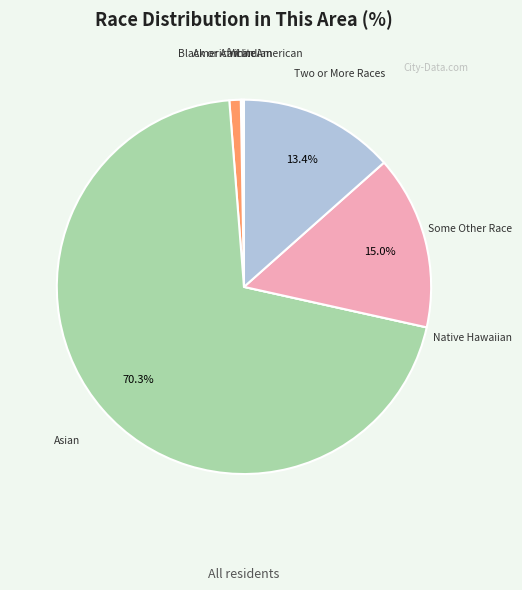

How many slices are in this pie chart?

7